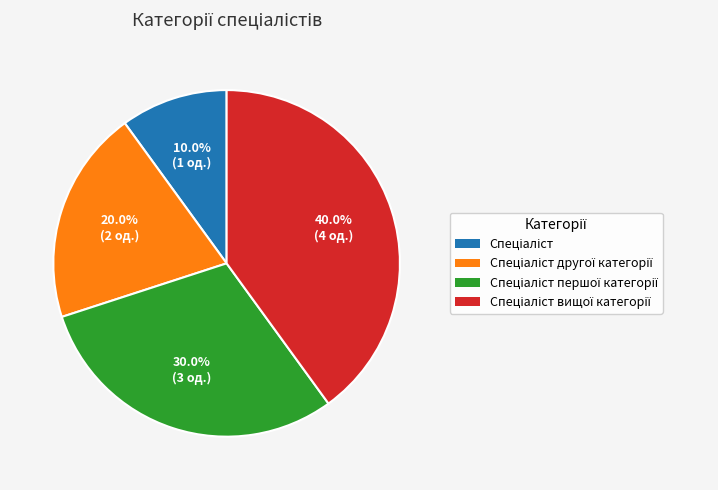

Does any single category account for the majority?

No